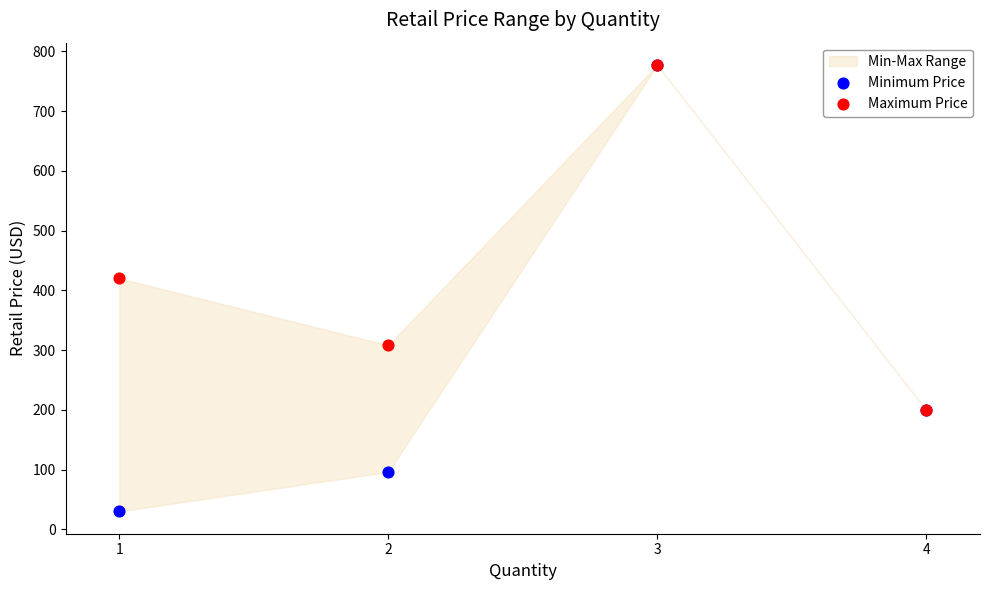

In the Minimum Price series, what Y value is closest to 403?

199.5